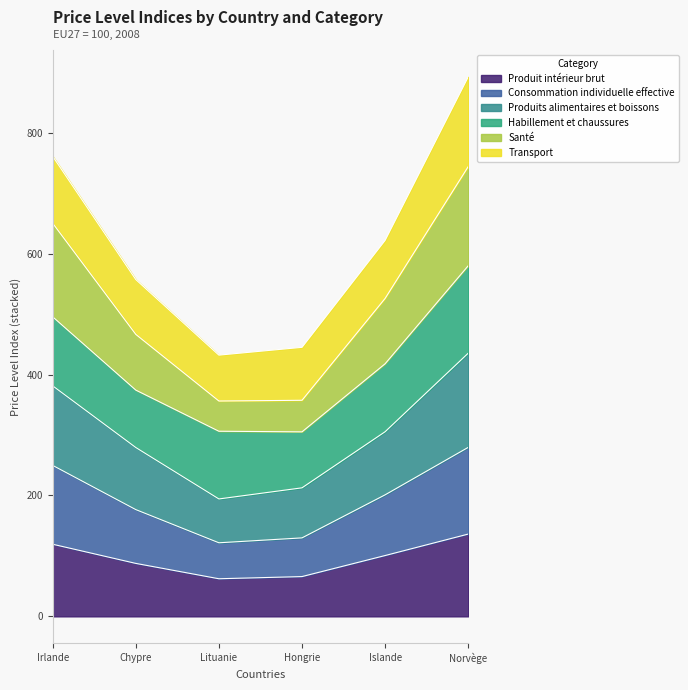

True or false: Produits alimentaires et boissons and Produit intérieur brut intersect in this chart.

False